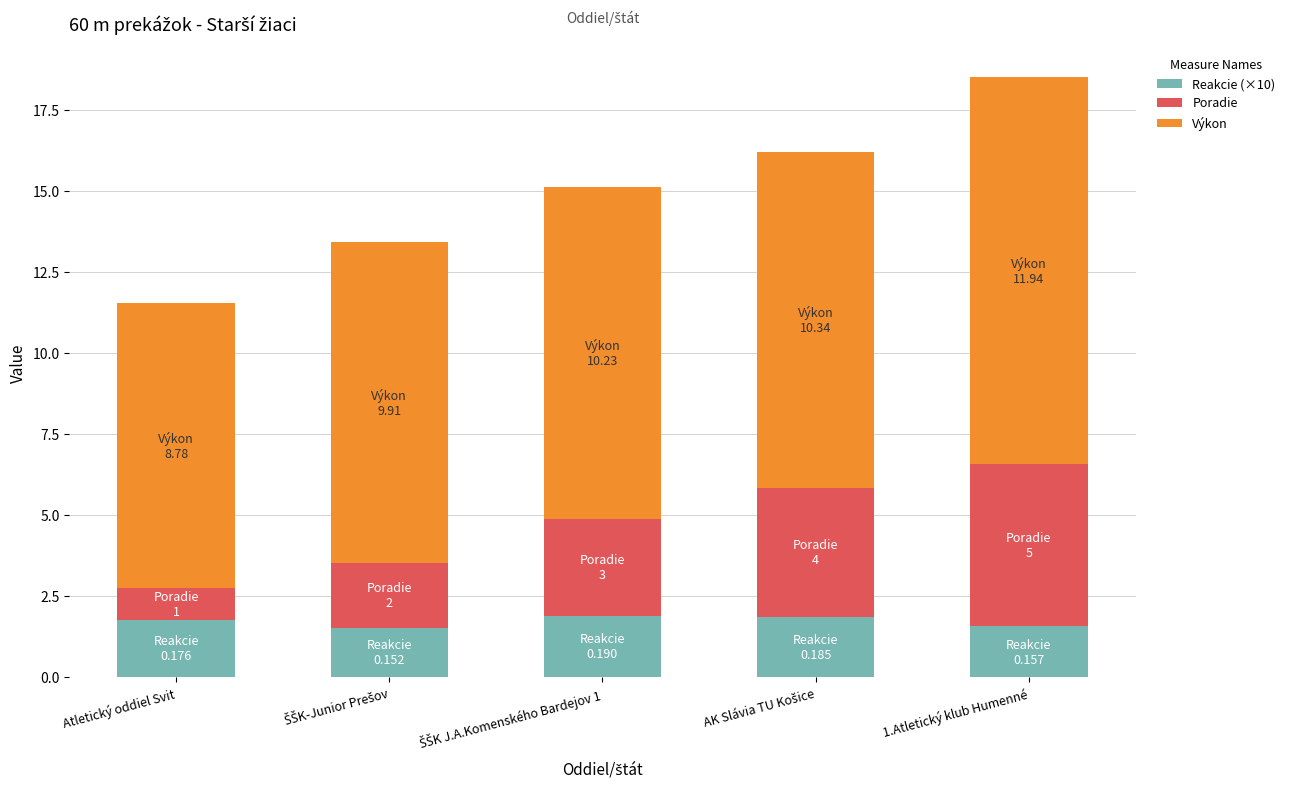

At which category is the sum across all series the highest?

1.Atletický klub Humenné